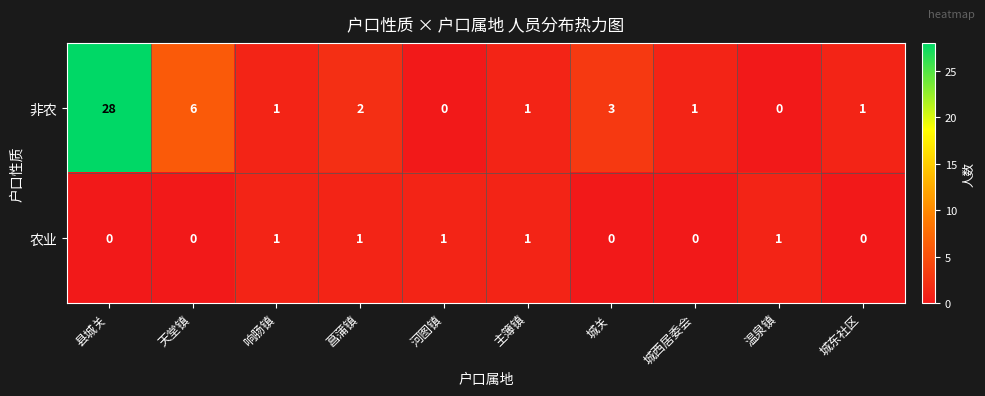

At 河图镇, list the series in order from smallest to largest.

非农, 农业